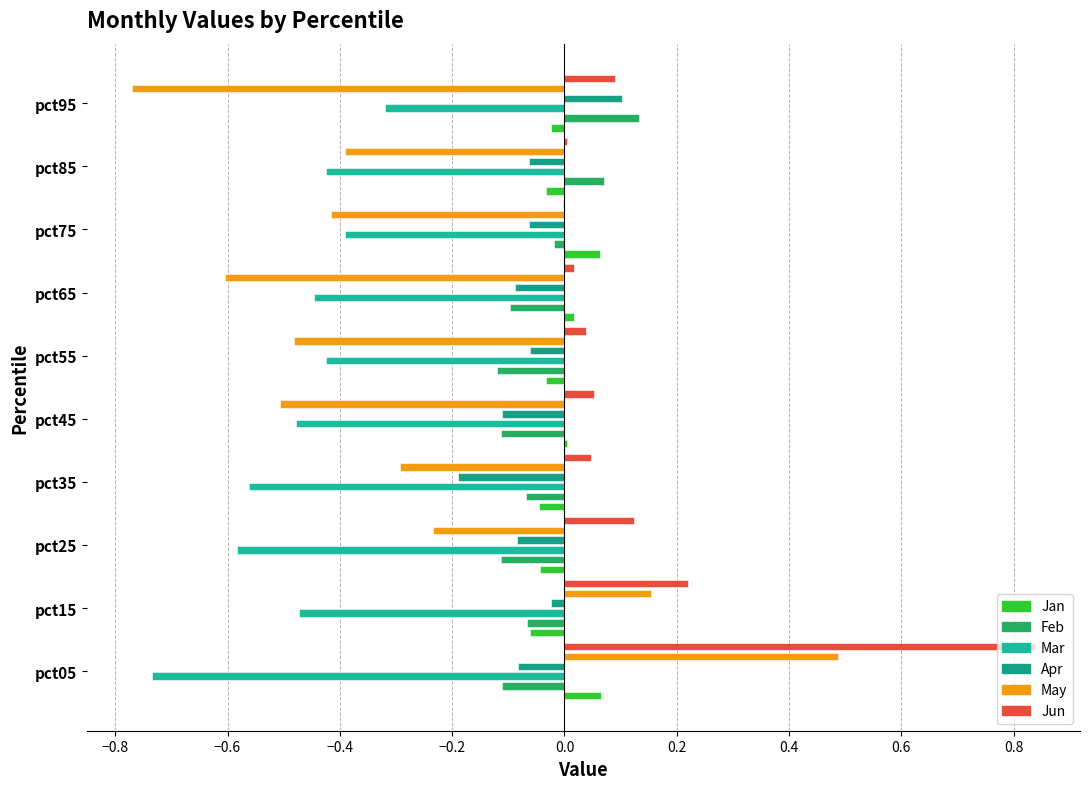

Which series changed the most between pct35 and pct85?

Feb